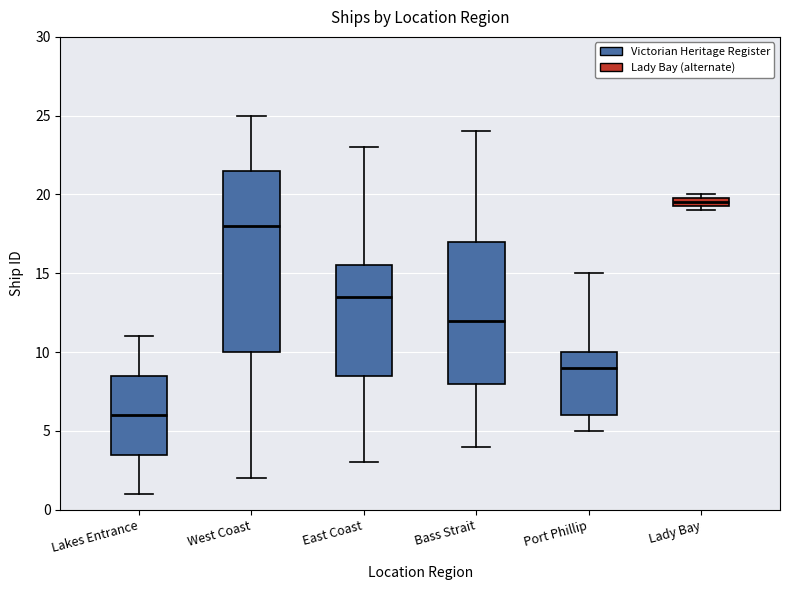

Which box has the highest median line?

Lady Bay